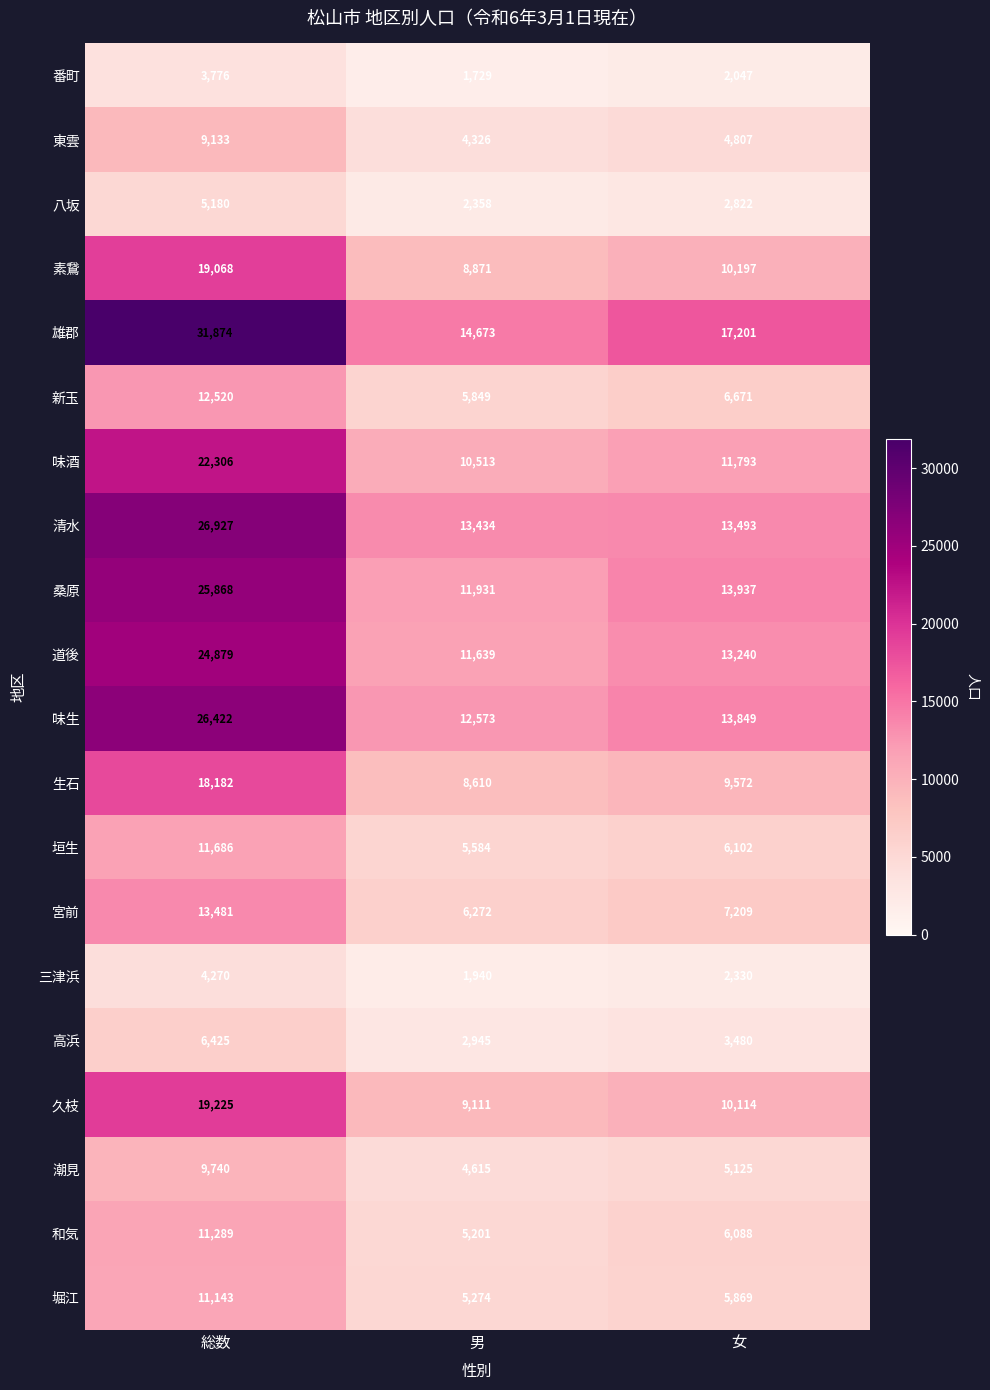

What is the average value of the 素鵞 series?

12712